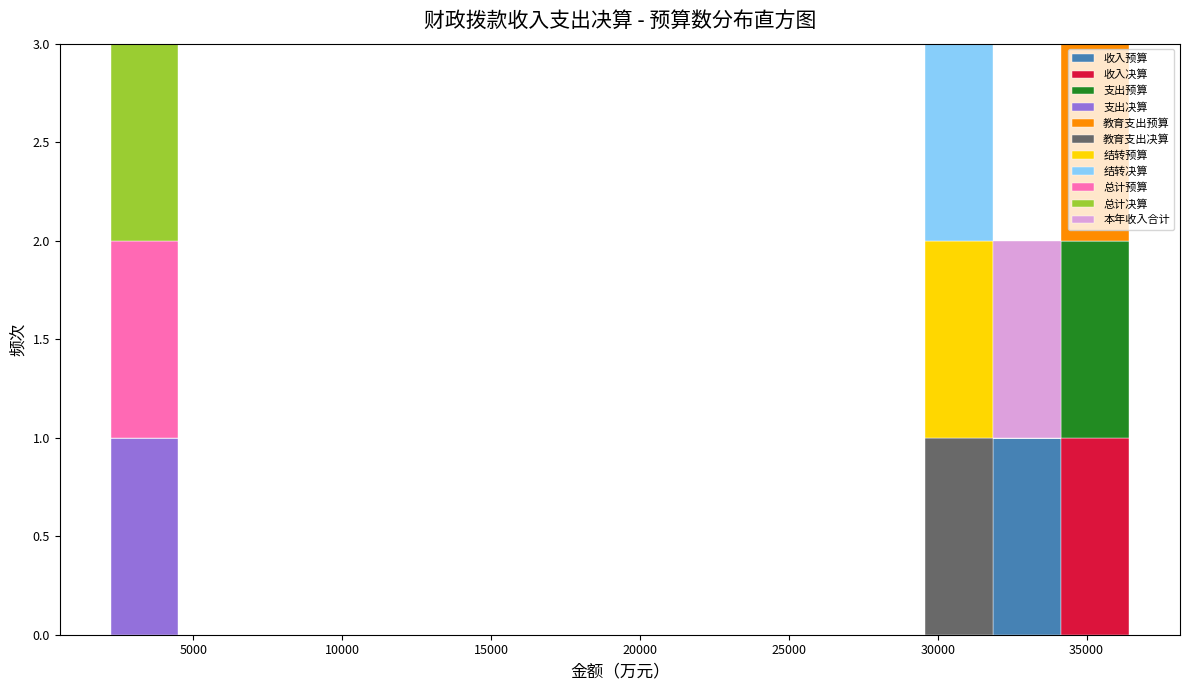

What is the total height of the stacked bar covering 32000 to 34000 on the x-axis? Neither the bar edges nor the heights are printed on the chart, so give them approximately, as read against the axes.

2